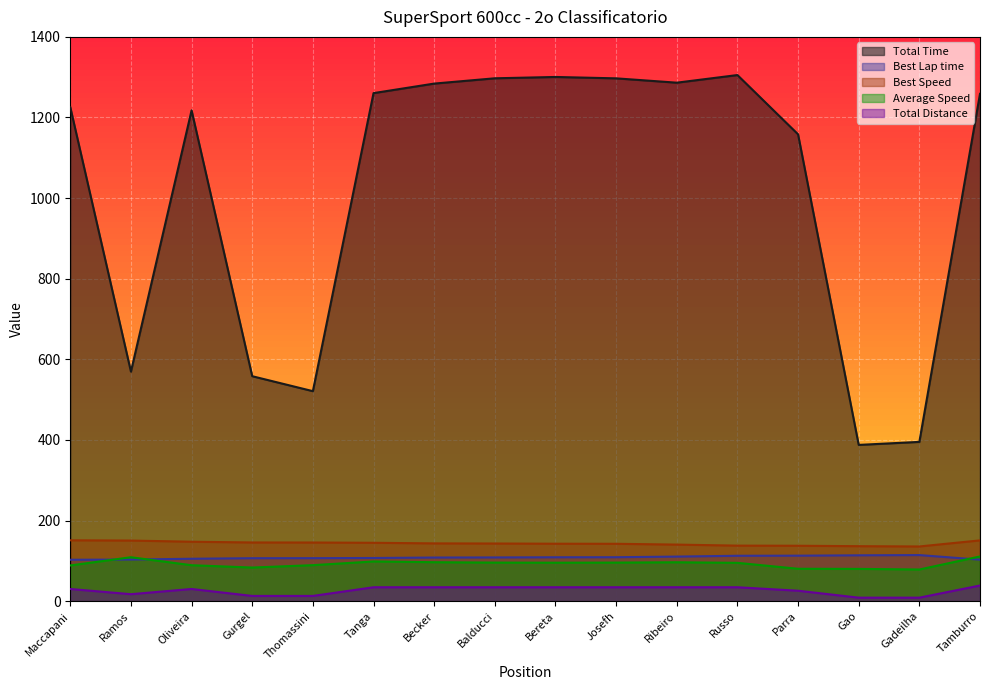

What is the label of the 11th point from the right?

Tanga